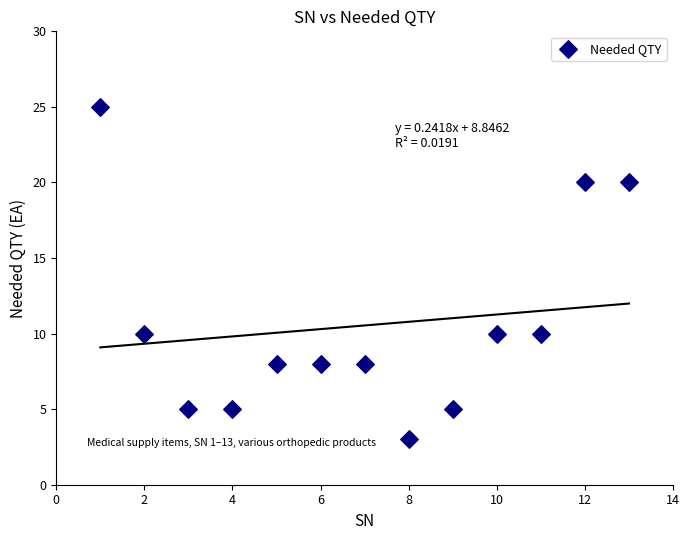

What is the range of Y values (max minus min)?

22